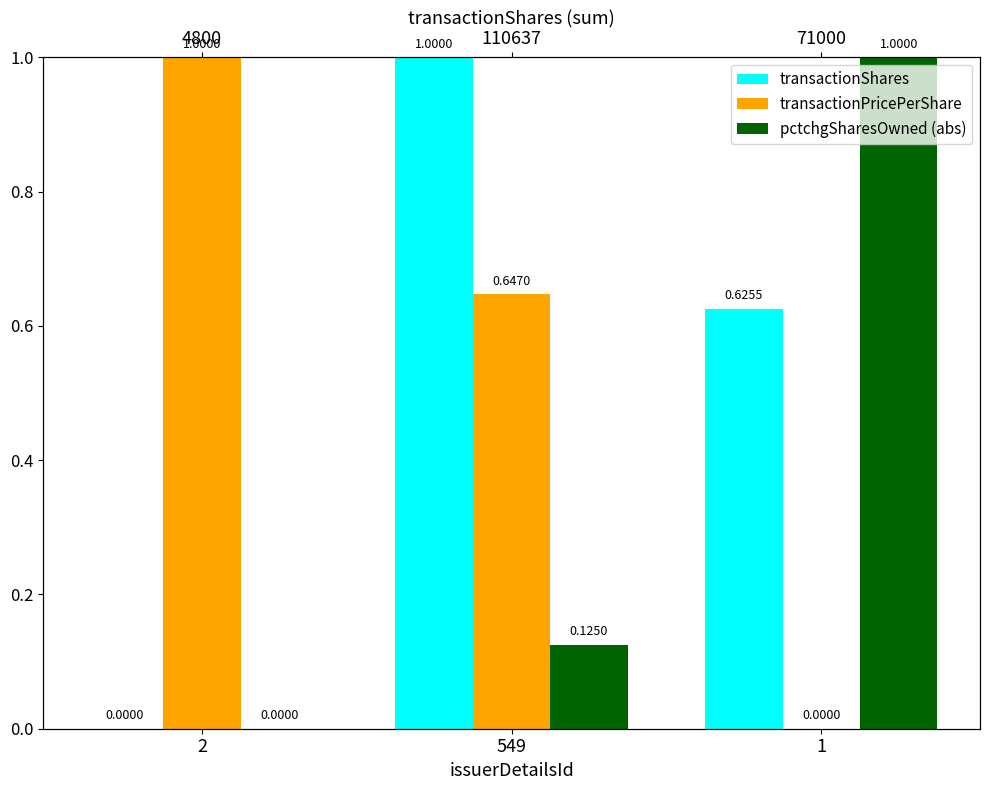

Reading left to right, transcribe all the data shown in this chart.

transactionShares: 2=0.0	549=1.0	1=0.6
transactionPricePerShare: 2=1.0	549=0.6	1=0.0
pctchgSharesOwned (abs): 2=0.0	549=0.1	1=1.0